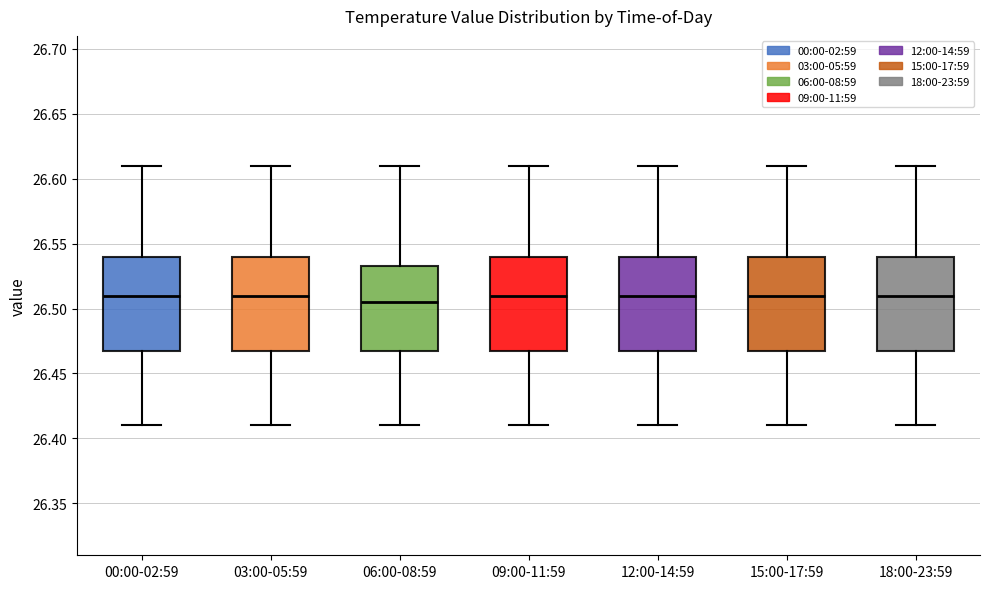

Where does the upper whisker of the box for 03:00-05:59 end on the y-axis? The values are not printed on the chart, so give them approximately, as read against the axis.

26.610